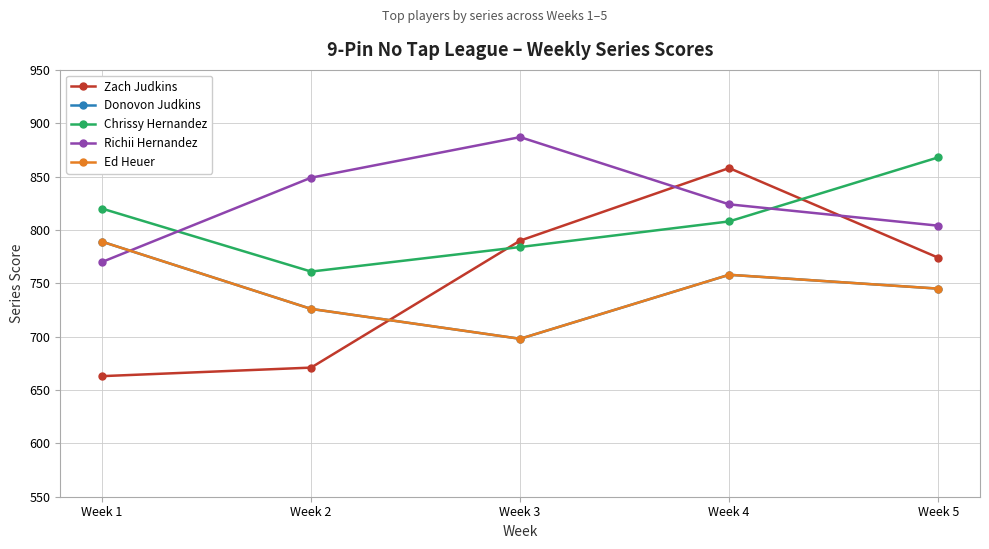

Does the chart have visible grid lines?

Yes